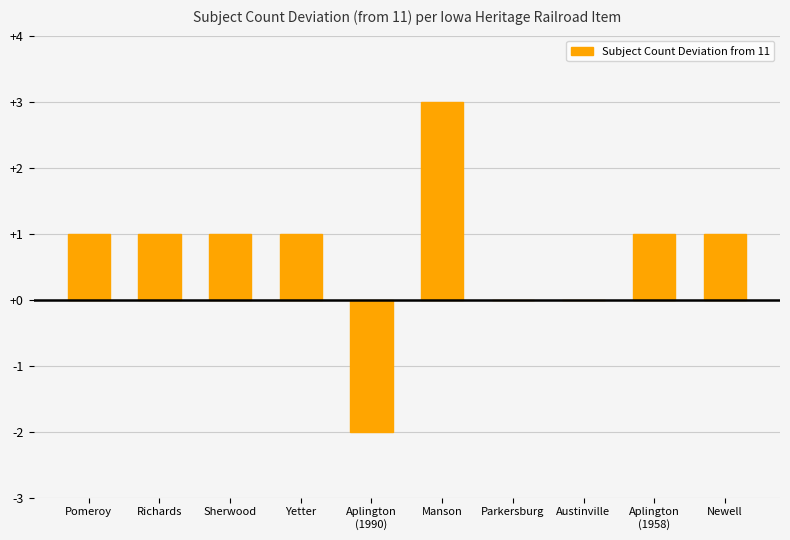

Are the bars horizontal?

No